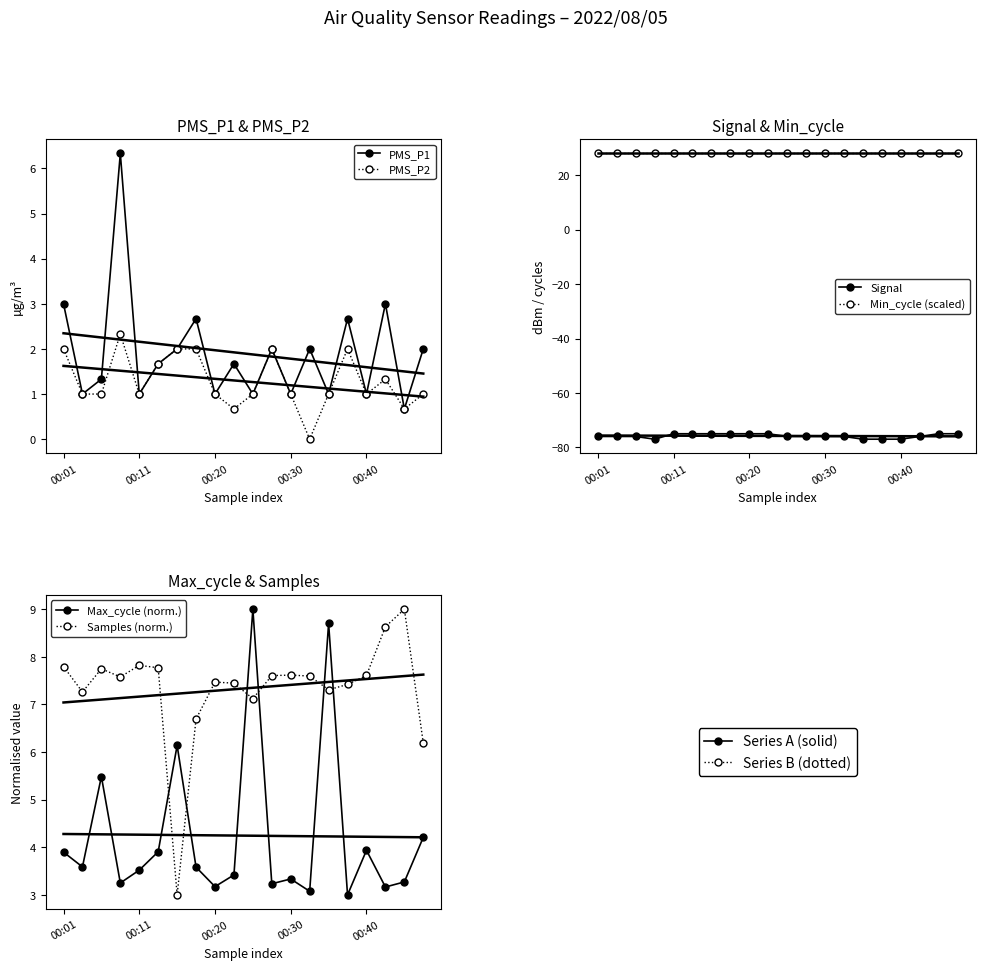

True or false: PMS_P1 has more than 1 interior local peaks.

True